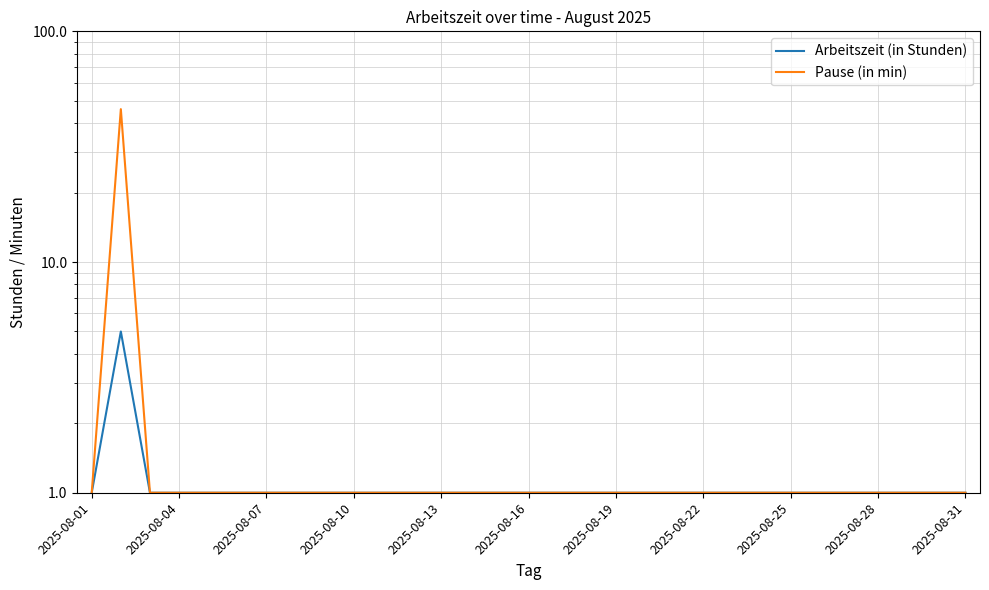

Is it true that Arbeitszeit (in Stunden) equals 1 at 25?

False